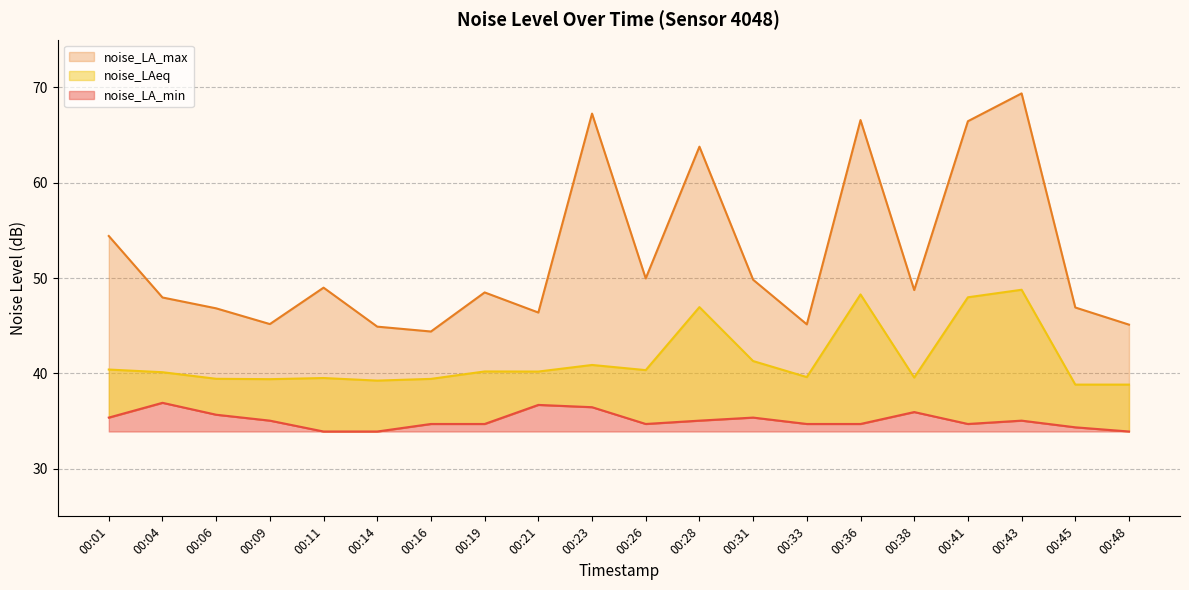

Rank the categories by noise_LA_min value from lowest to highest.

00:11, 00:14, 00:48, 00:45, 00:16, 00:19, 00:26, 00:33, 00:36, 00:41, 00:09, 00:28, 00:43, 00:01, 00:31, 00:06, 00:38, 00:23, 00:21, 00:04